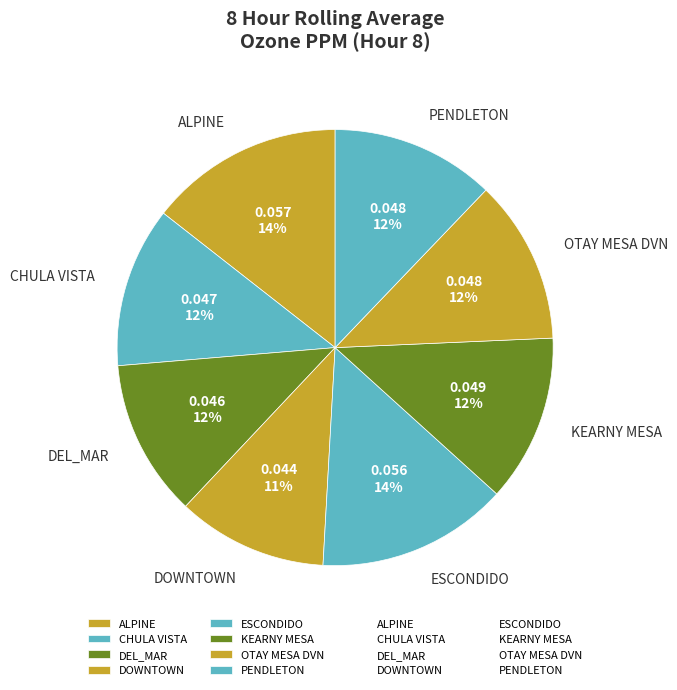

Does DEL_MAR represent more than half of the total?

No